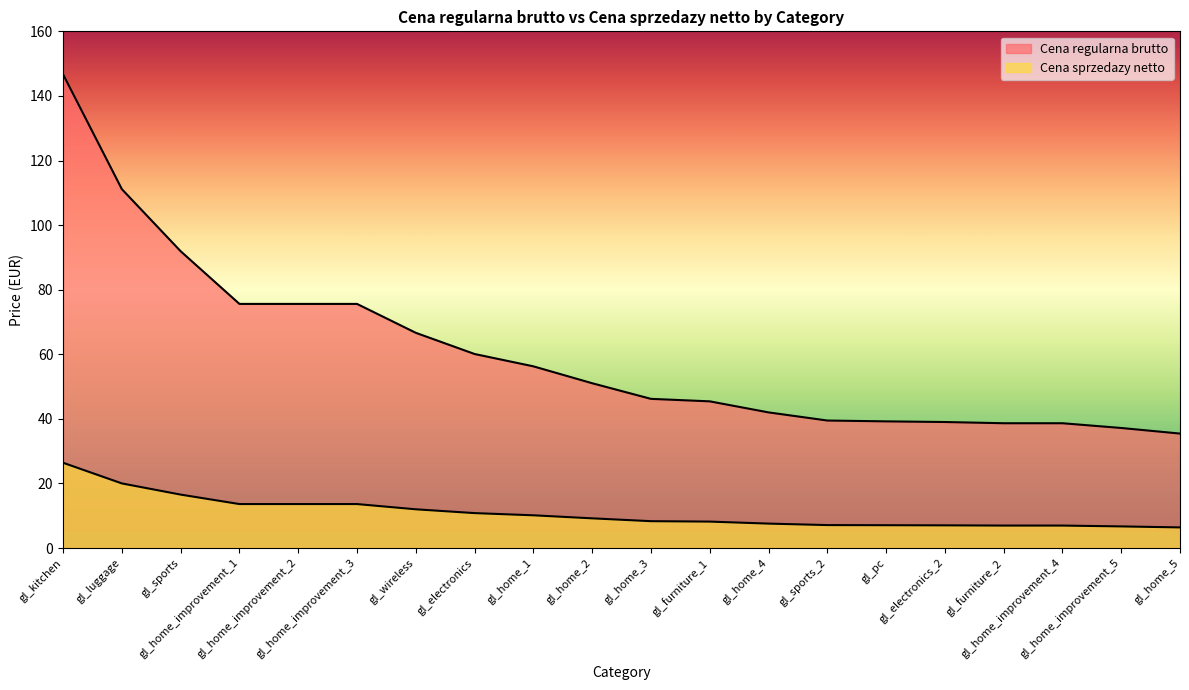

How many categories are shown in the chart?

20